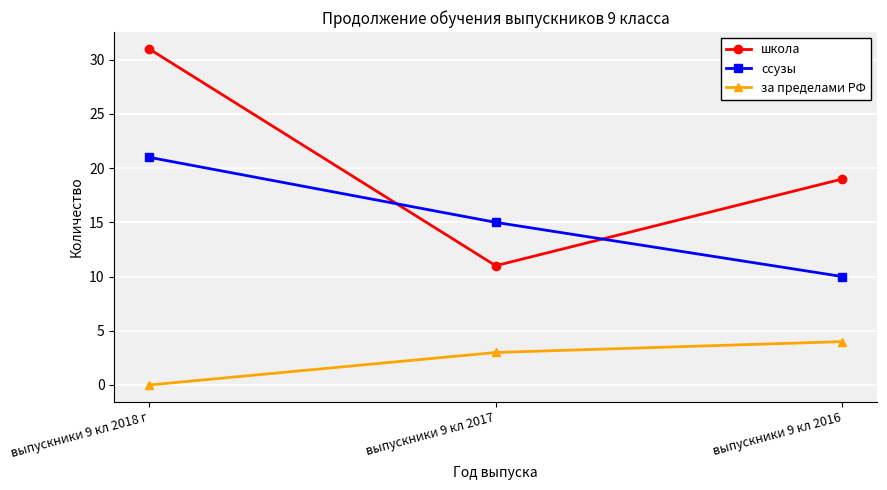

What is the label of the 3rd point from the left?

выпускники 9 кл 2016